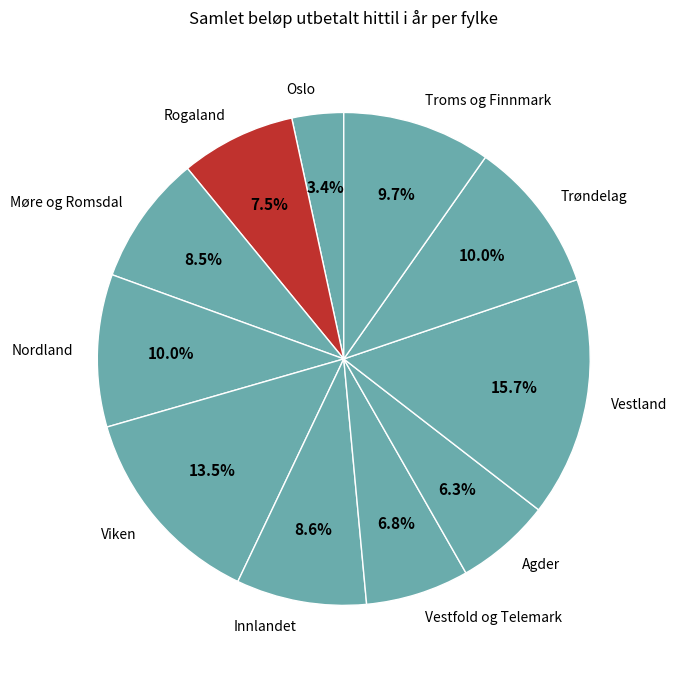

The Innlandet slice represents 20% of the pie. True or false?

False